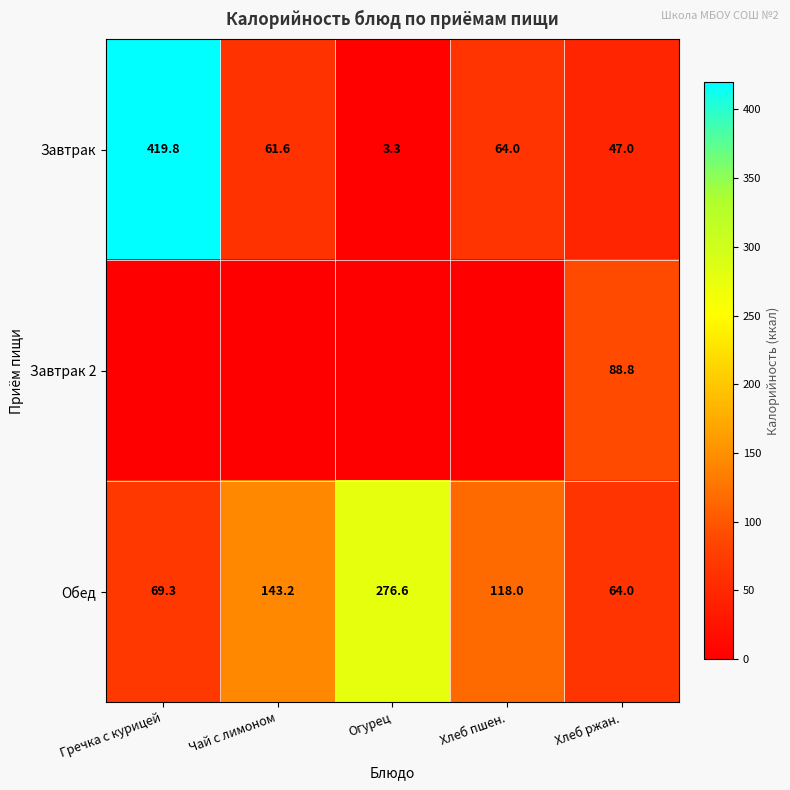

How many series are shown in this chart?

3